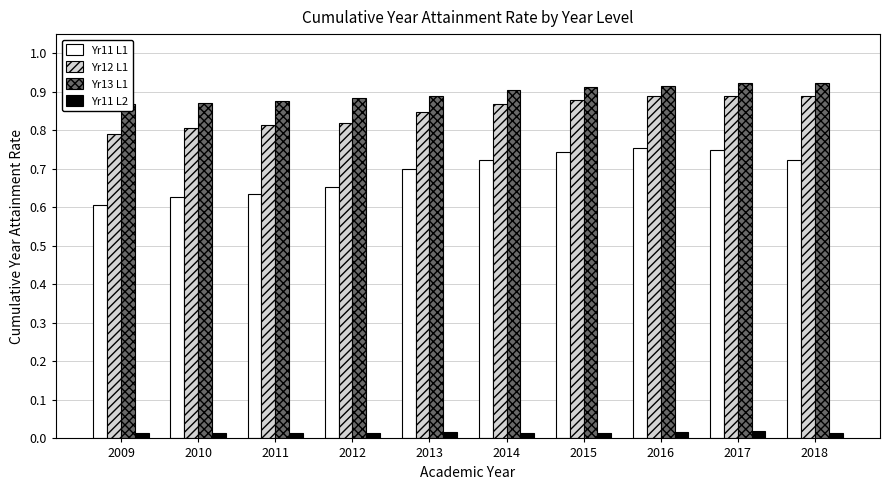

How many categories are shown in the chart?

10